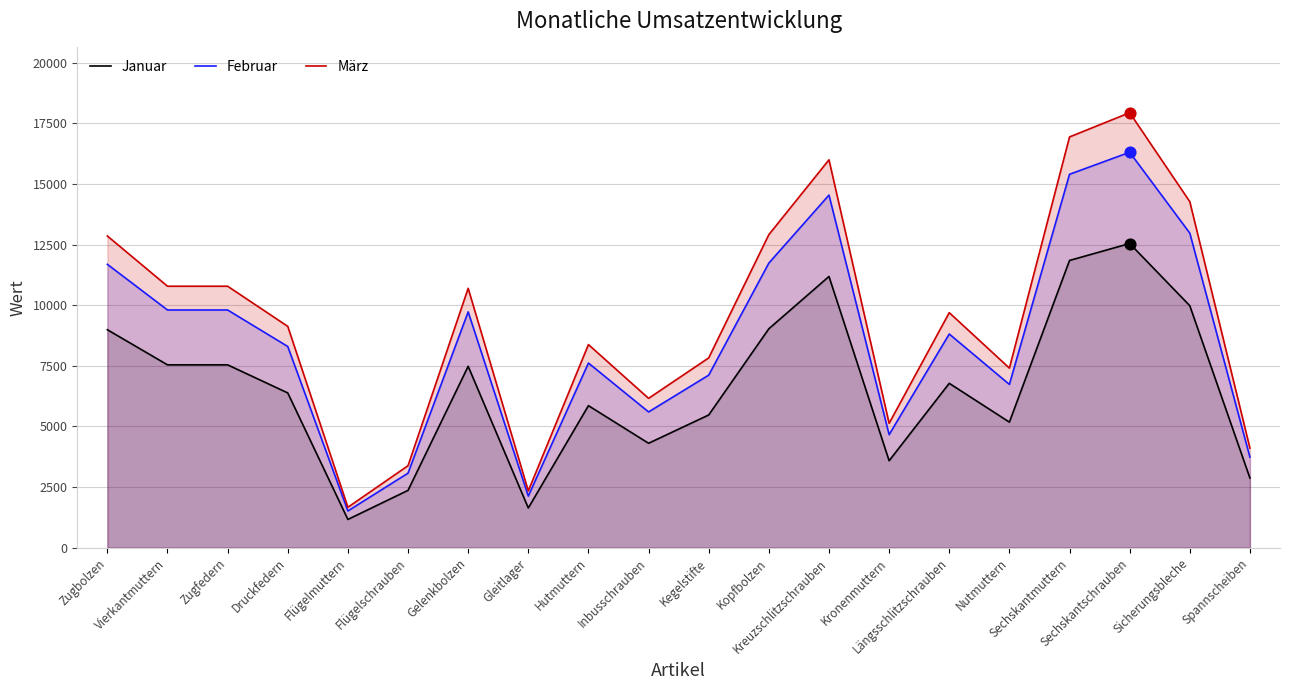

What are all the series names shown in the legend?

Januar, Februar, März